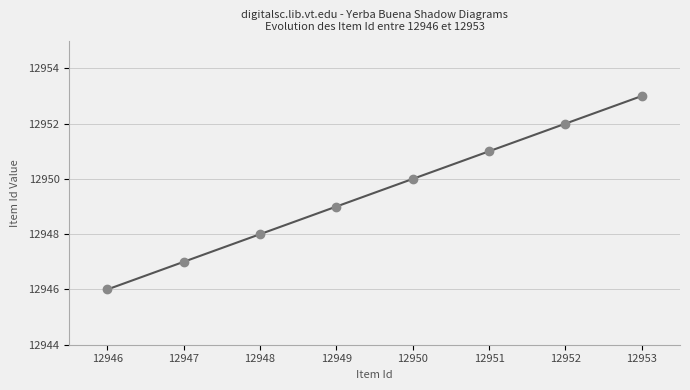

What is the change in value from 12948 to 12952?

+4